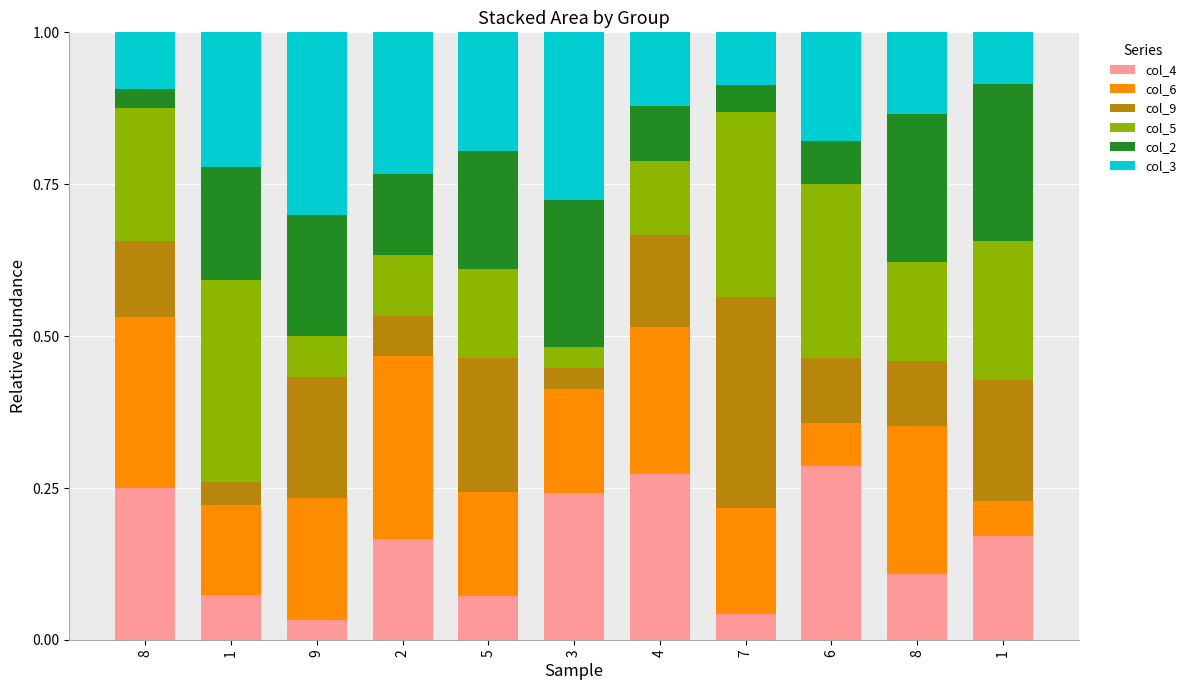

What are all the series names shown in the legend?

col_4, col_6, col_9, col_5, col_2, col_3